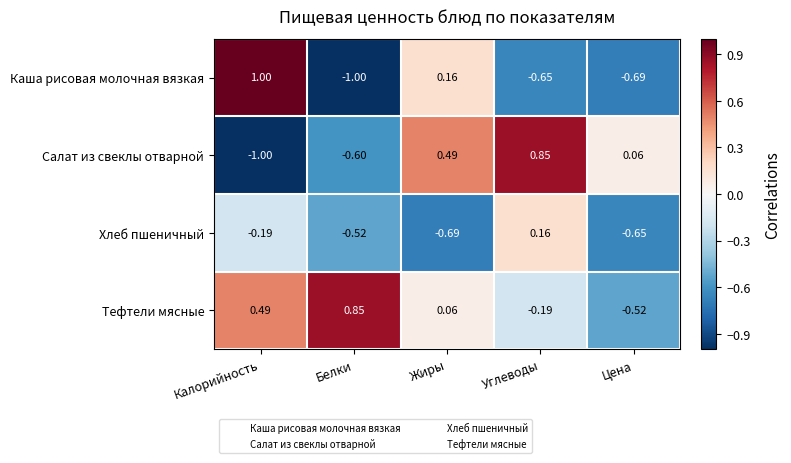

Where does the Каша рисовая молочная вязкая series first go above 0?

Калорийность